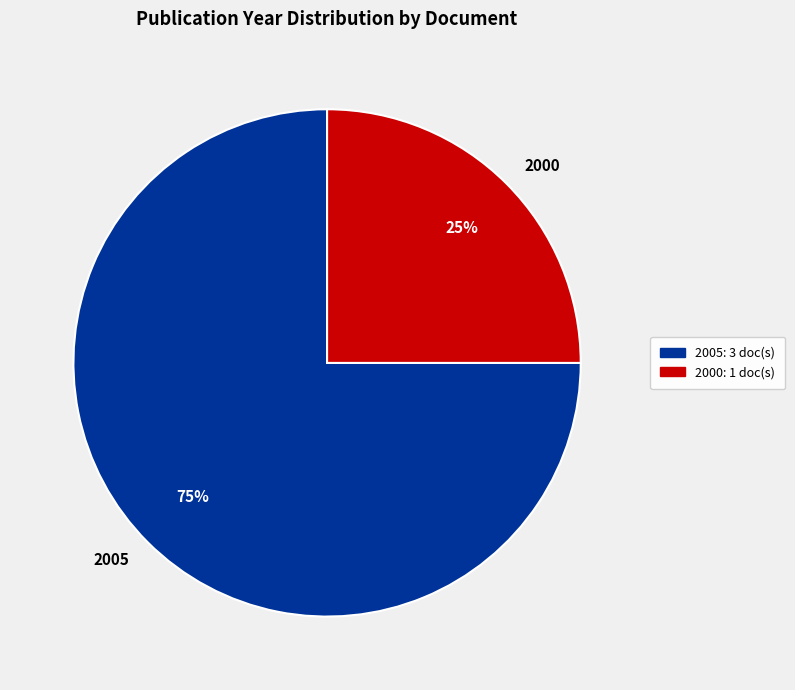

Do 2000 and 2005 together represent more than half of the pie?

Yes